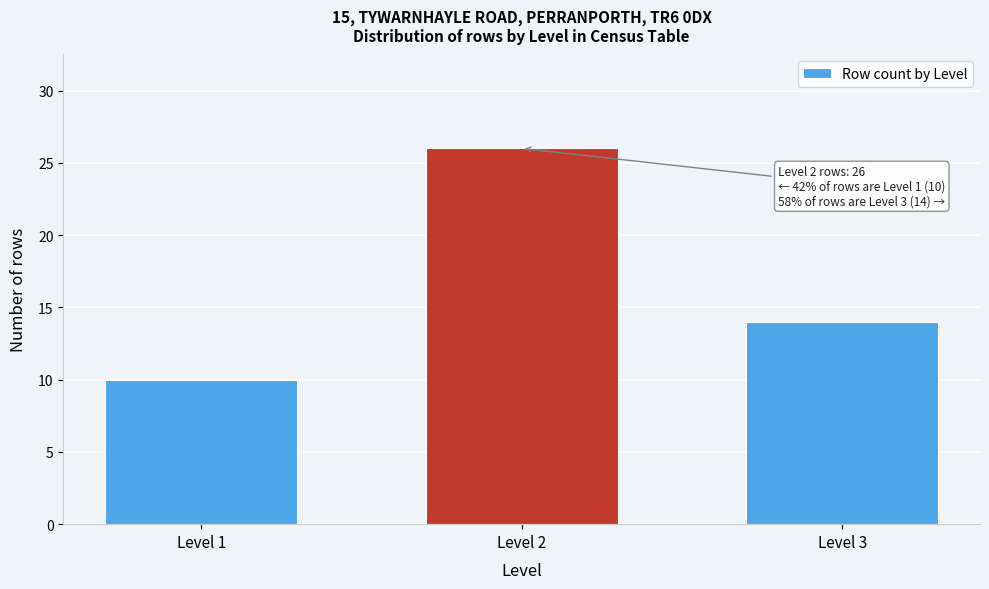

Reading left to right, extract all data points from this chart.

Level 1=10	Level 2=26	Level 3=14